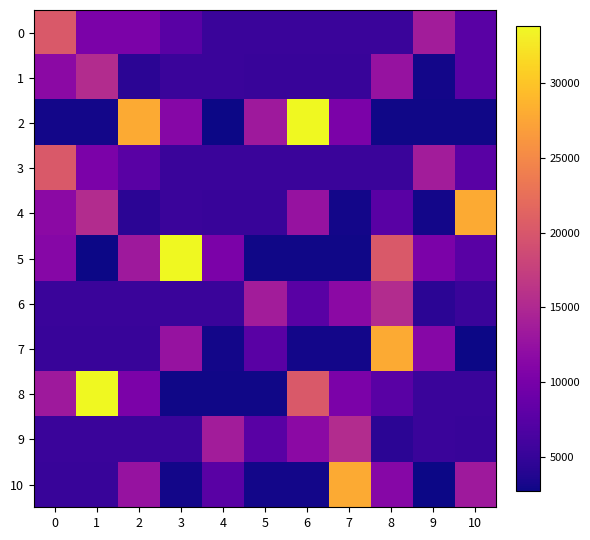

Reading left to right, extract all data points from this chart.

0: 0=20203.0	1=10287.1	2=10287.1	3=7591.0	4=5326.7	5=5326.7	6=5326.7	7=5326.7	8=5326.7	9=13679.0	10=7591.0
1: 0=11625.2	1=15425.2	2=4305.9	3=5326.7	4=5326.7	5=5174.1	6=5174.1	7=5174.1	8=12667.1	9=3045.0	10=7591.0
2: 0=3045.0	1=3045.0	2=27930.6	3=11323.2	4=2716.5	5=13378.6	6=33803.3	7=10287.1	8=2934.8	9=2934.8	10=2934.8
3: 0=20203.0	1=10287.1	2=7591.0	3=5326.7	4=5326.7	5=5326.7	6=5326.7	7=5326.7	8=5326.7	9=13679.0	10=7591.0
4: 0=11625.2	1=15425.2	2=4305.9	3=5326.7	4=5174.1	5=5174.1	6=12667.1	7=3045.0	8=7591.0	9=3045.0	10=27930.6
5: 0=11323.2	1=2716.5	2=13378.6	3=33803.3	4=10287.1	5=2934.8	6=2934.8	7=2934.8	8=20203.0	9=10287.1	10=7591.0
6: 0=5326.7	1=5326.7	2=5326.7	3=5326.7	4=5326.7	5=13679.0	6=7591.0	7=11625.2	8=15425.2	9=4305.9	10=5326.7
7: 0=5174.1	1=5174.1	2=5174.1	3=12667.1	4=3045.0	5=7591.0	6=3045.0	7=3045.0	8=27930.6	9=11323.2	10=2716.5
8: 0=13378.6	1=33803.3	2=10287.1	3=2934.8	4=2934.8	5=2934.8	6=20203.0	7=10287.1	8=7591.0	9=5326.7	10=5326.7
9: 0=5326.7	1=5326.7	2=5326.7	3=5326.7	4=13679.0	5=7591.0	6=11625.2	7=15425.2	8=4305.9	9=5326.7	10=5174.1
10: 0=5174.1	1=5174.1	2=12667.1	3=3045.0	4=7591.0	5=3045.0	6=3045.0	7=27930.6	8=11323.2	9=2716.5	10=13378.6